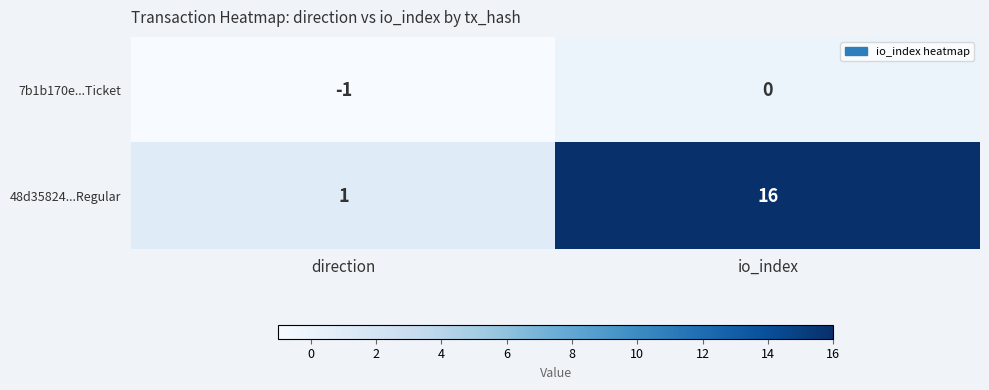

Is it true that 48d35824...Regular equals 1 at direction?

True